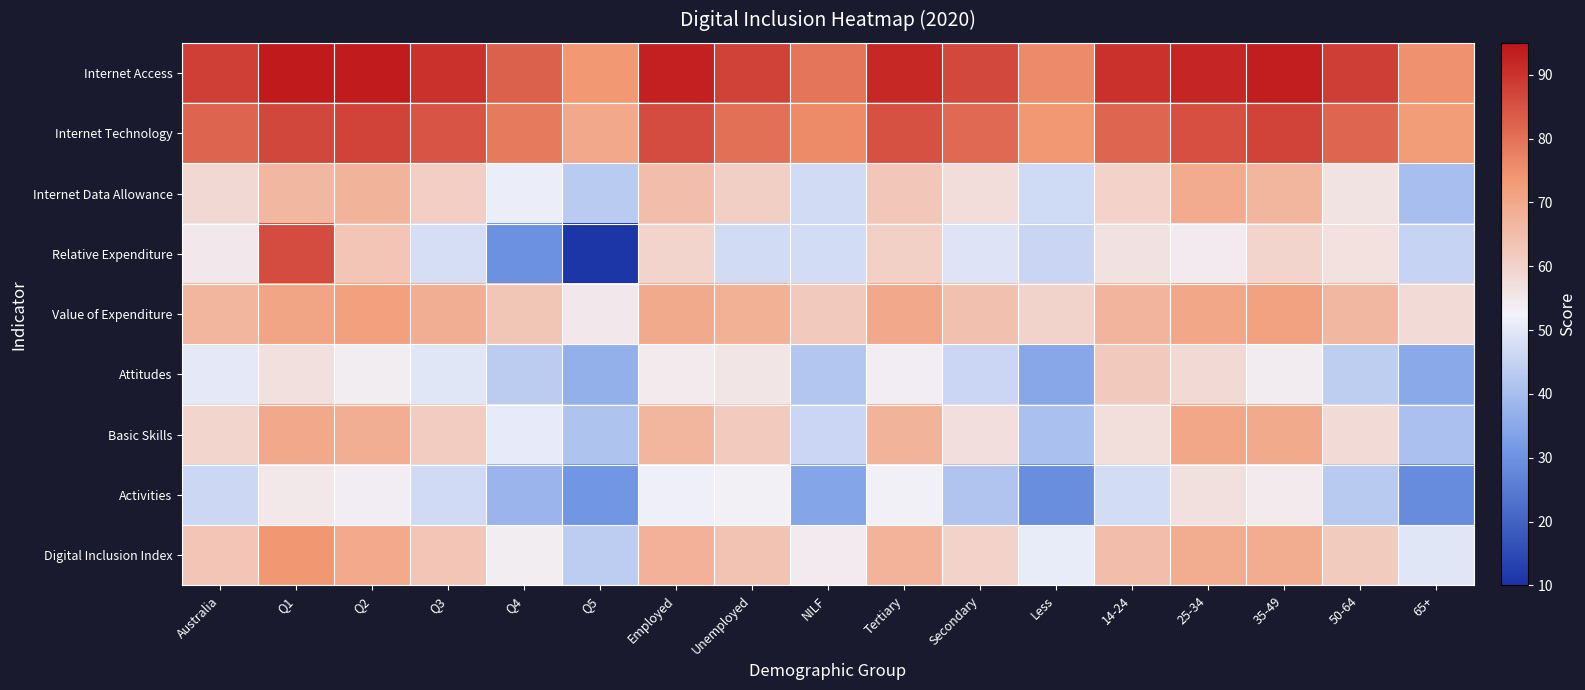

List the series in order of their peak value, highest first.

Internet Access, Internet Technology, Relative Expenditure, Digital Inclusion Index, Value of Expenditure, Basic Skills, Internet Data Allowance, Attitudes, Activities